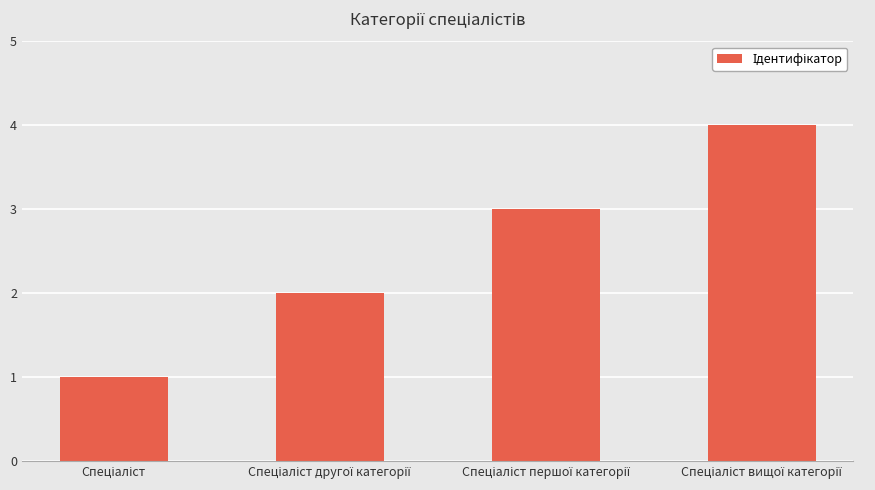

Count the values in the range 2 to 4.

3